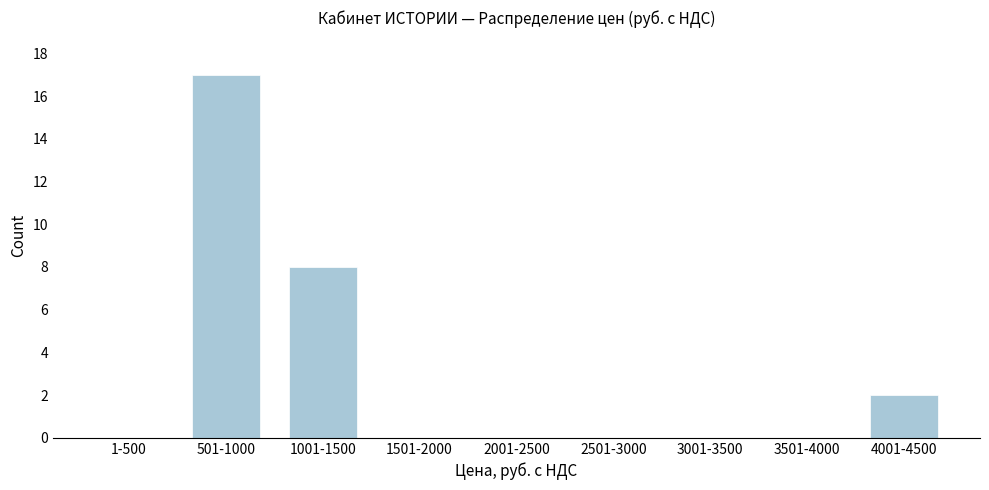

Reading right to left, extract all data points from this chart.

4001-4500=2	3501-4000=0	3001-3500=0	2501-3000=0	2001-2500=0	1501-2000=0	1001-1500=8	501-1000=17	1-500=0